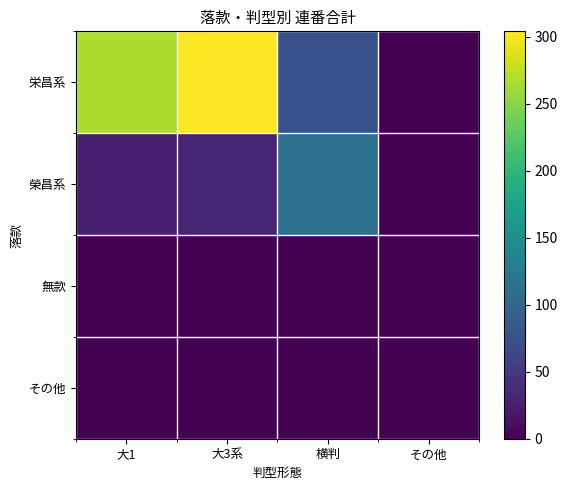

Count the number of categories in the chart.

4